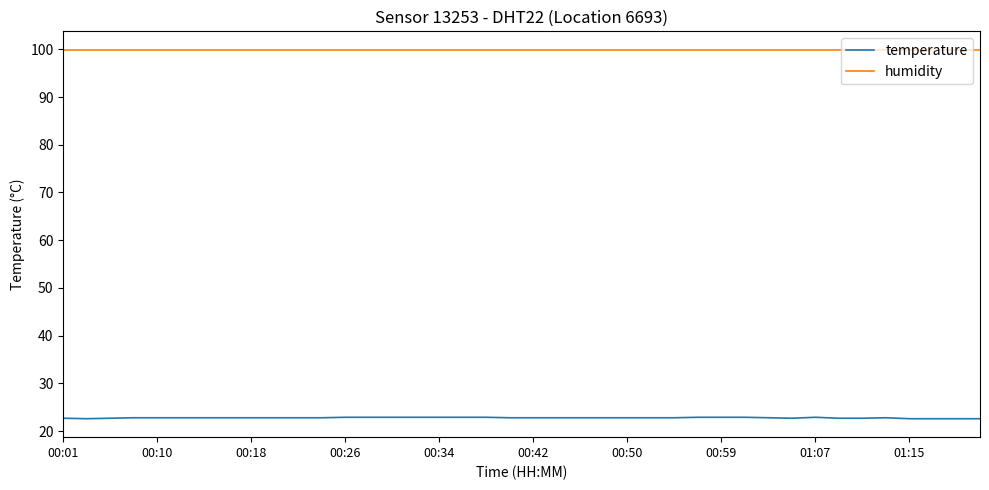

Rank the series by their average value, from highest to lowest.

humidity, temperature